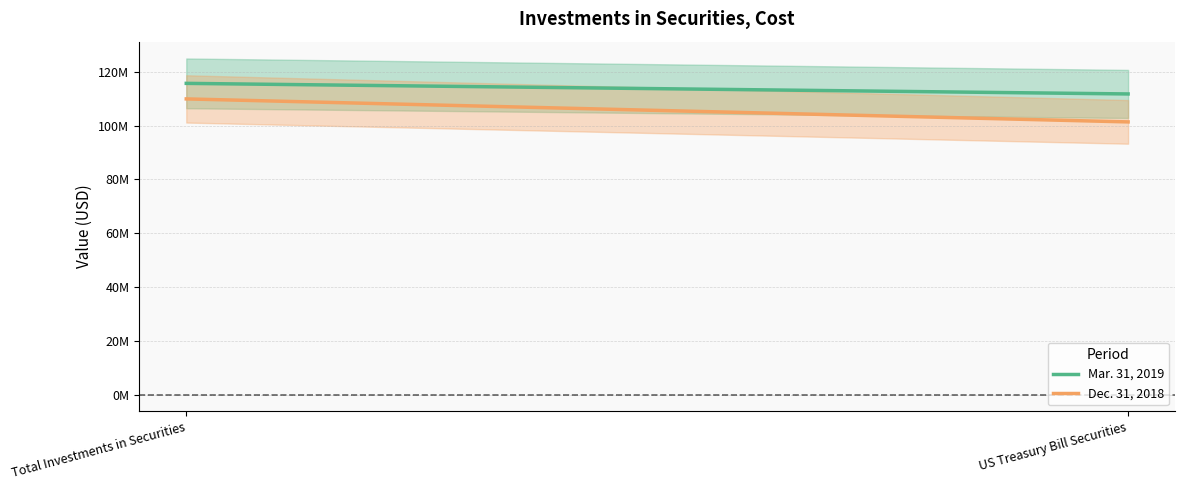

What is the total value across all series at US Treasury Bill Securities?

213182215